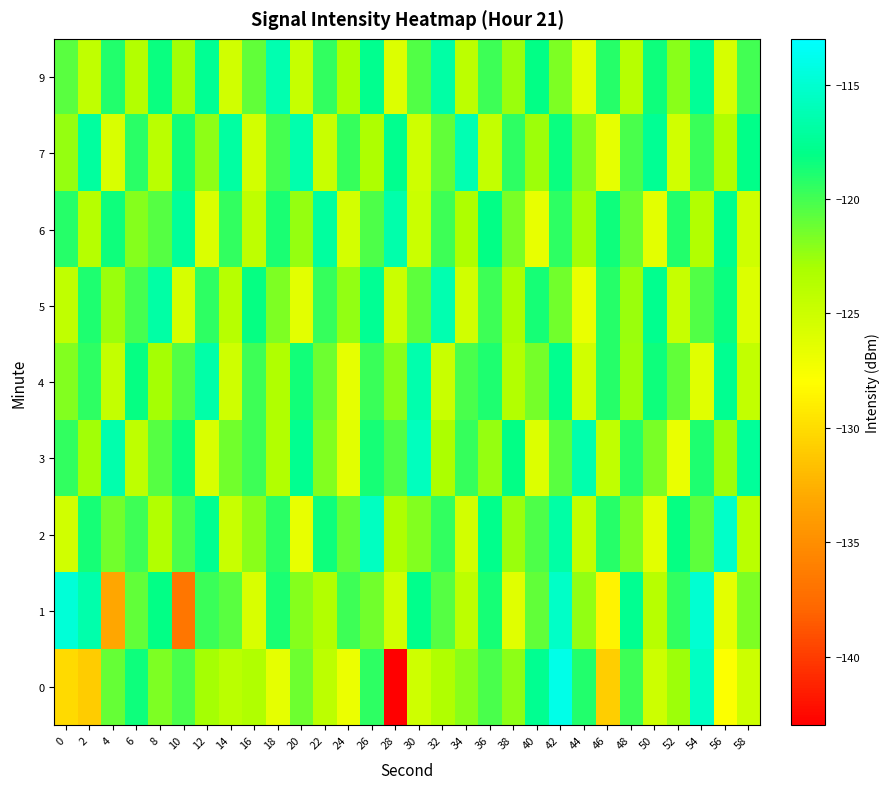

Reading right to left, list all the values displayed in this chart.

0: 58=-125.1	56=-127.8	54=-115.6	52=-122.6	50=-125.0	48=-119.8	46=-130.9	44=-119.1	42=-114.0	40=-117.6	38=-122.2	36=-120.2	34=-122.0	32=-123.4	30=-125.1	28=-143.0	26=-119.3	24=-126.9	22=-124.1	20=-121.3	18=-126.5	16=-123.3	14=-124.0	12=-122.9	10=-120.2	8=-121.8	6=-118.4	4=-121.0	2=-131.0	0=-130.1
1: 58=-121.7	56=-126.4	54=-114.9	52=-119.5	50=-123.8	48=-117.6	46=-128.7	44=-122.3	42=-115.4	40=-120.9	38=-126.2	36=-118.7	34=-124.1	32=-120.6	30=-117.9	28=-125.3	26=-121.4	24=-119.8	22=-123.5	20=-122.0	18=-118.8	16=-125.7	14=-120.7	12=-119.7	10=-136.8	8=-118.0	6=-120.9	4=-133.2	2=-116.6	0=-114.7
2: 58=-123.9	56=-115.3	54=-120.8	52=-118.2	50=-126.3	48=-121.7	46=-119.1	44=-124.5	42=-116.8	40=-120.3	38=-122.6	36=-117.9	34=-125.4	32=-119.5	30=-121.8	28=-123.2	26=-115.6	24=-120.9	22=-118.4	20=-126.7	18=-119.3	16=-122.1	14=-124.8	12=-117.6	10=-120.2	8=-123.5	6=-119.8	4=-121.4	2=-118.7	0=-125.3
3: 58=-117.3	56=-122.7	54=-118.9	52=-126.8	50=-121.6	48=-119.2	46=-124.3	44=-116.5	42=-120.7	40=-125.9	38=-118.1	36=-122.4	34=-119.6	32=-123.1	30=-115.8	28=-120.4	26=-118.7	24=-126.3	22=-121.9	20=-117.6	18=-123.5	16=-119.8	14=-121.4	12=-125.7	10=-118.3	8=-120.6	6=-124.2	4=-116.4	2=-122.8	0=-119.5
4: 58=-124.4	56=-117.6	54=-126.2	52=-120.9	50=-118.4	48=-122.7	46=-119.1	44=-125.3	42=-117.8	40=-121.5	38=-123.6	36=-118.9	34=-120.2	32=-124.8	30=-116.4	28=-122.1	26=-119.7	24=-126.5	22=-121.3	20=-118.6	18=-123.4	16=-119.8	14=-125.1	12=-116.7	10=-120.5	8=-122.9	6=-118.2	4=-124.6	2=-119.4	0=-121.8
5: 58=-125.9	56=-118.3	54=-120.5	52=-124.7	50=-117.8	48=-122.6	46=-119.2	44=-126.8	42=-121.4	40=-118.7	38=-123.1	36=-119.9	34=-125.2	32=-116.3	30=-120.8	28=-124.9	26=-117.5	24=-122.3	22=-119.6	20=-126.4	18=-121.7	16=-118.2	14=-123.8	12=-119.4	10=-125.6	8=-116.8	6=-120.1	4=-122.5	2=-118.9	0=-124.3
6: 58=-125.1	56=-117.7	54=-123.5	52=-119.0	50=-126.4	48=-121.2	46=-118.5	44=-122.8	42=-119.4	40=-126.7	38=-121.6	36=-118.1	34=-123.3	32=-119.8	30=-124.9	28=-116.6	26=-120.3	24=-125.5	22=-117.0	20=-122.4	18=-118.8	16=-124.2	14=-119.5	12=-125.8	10=-117.3	8=-120.6	6=-122.0	4=-118.4	2=-123.7	0=-119.1
7: 58=-118.0	56=-123.4	54=-119.7	52=-125.3	50=-117.5	48=-120.2	46=-126.5	44=-121.8	42=-118.3	40=-122.7	38=-119.4	36=-124.6	34=-116.2	32=-120.9	30=-125.1	28=-117.8	26=-123.2	24=-119.6	22=-124.8	20=-116.5	18=-120.1	16=-125.4	14=-116.9	12=-122.2	10=-118.6	8=-123.9	6=-119.3	4=-125.7	2=-117.1	0=-122.4
9: 58=-120.0	56=-125.6	54=-117.4	52=-122.1	50=-118.5	48=-123.8	46=-119.2	44=-126.3	42=-121.7	40=-118.1	38=-122.5	36=-119.8	34=-124.1	32=-116.8	30=-120.4	28=-125.9	26=-117.7	24=-123.1	22=-119.5	20=-124.7	18=-116.3	16=-120.9	14=-125.2	12=-117.5	10=-122.8	8=-118.3	6=-123.6	4=-119.0	2=-124.3	0=-120.7